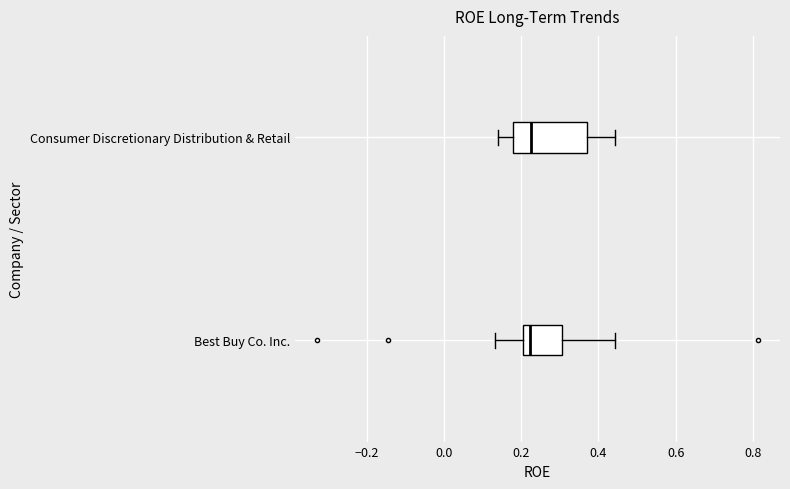

Reading bottom to top, transcribe this box plot: for each box, give where its median line is, the range the box spans, and where its two whiskers end, as read against the x-axis. The values are not printed on the chart, so give them approximately, as read against the axis.

Best Buy Co. Inc.: median 0.22, box 0.20 to 0.30, whiskers 0.14 to 0.44
Consumer Discretionary Distribution & Retail: median 0.22, box 0.18 to 0.38, whiskers 0.14 to 0.44